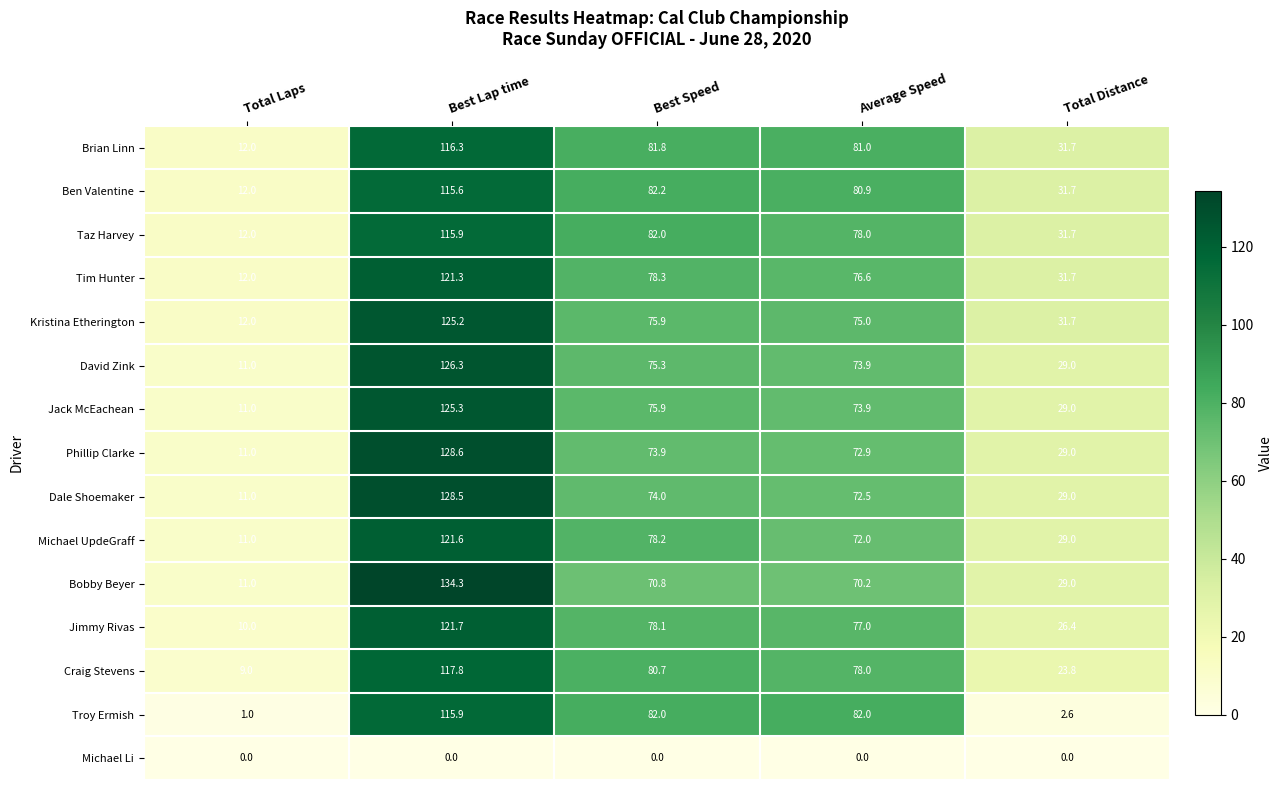

How many data points in Craig Stevens are less than 78?

2